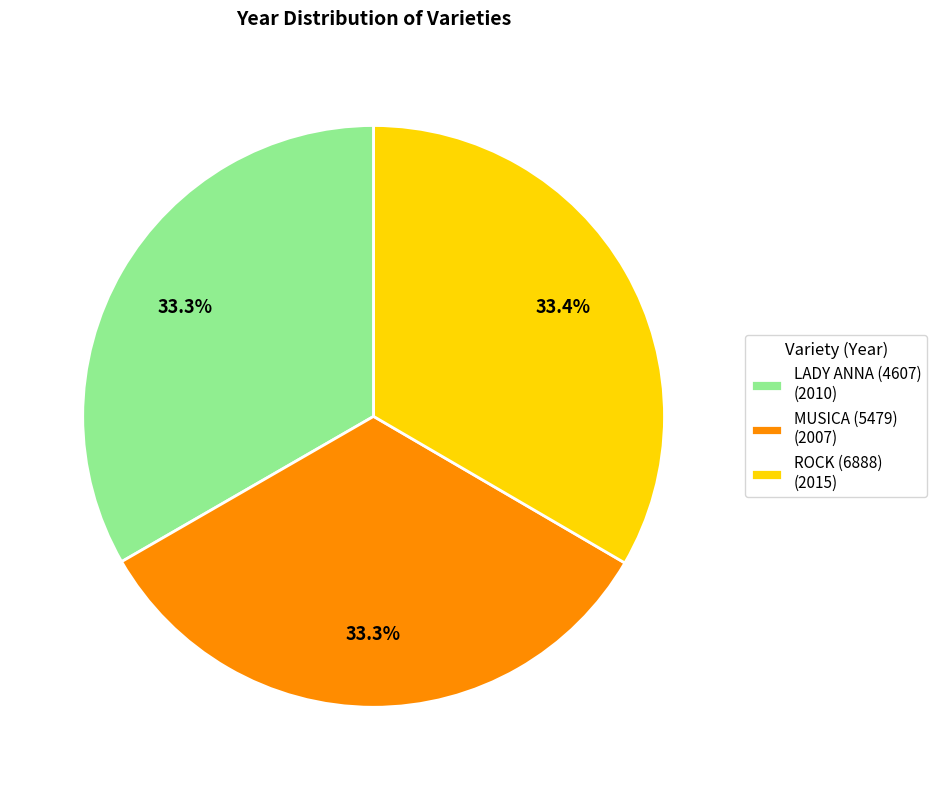

To the nearest percent, what is the average slice percentage?

33%